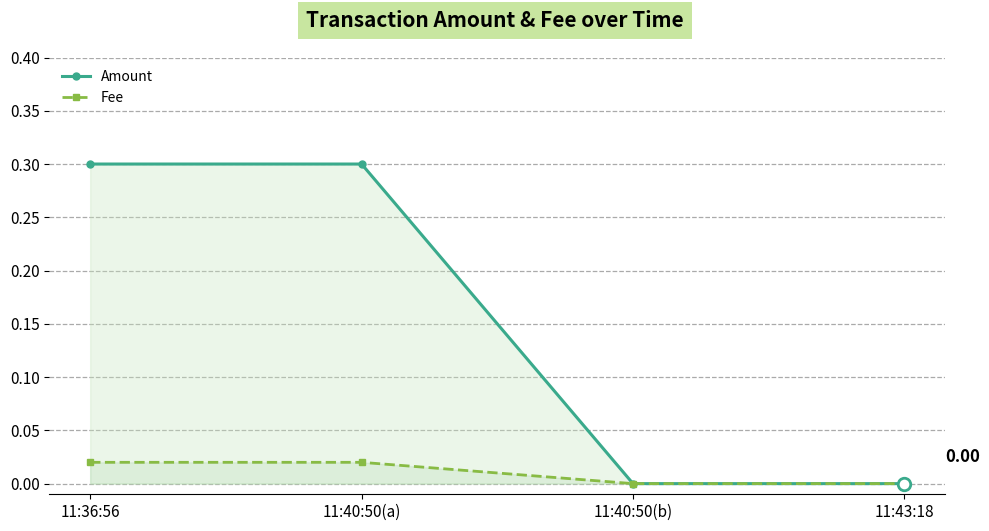

What position from the left is 11:43:18?

4